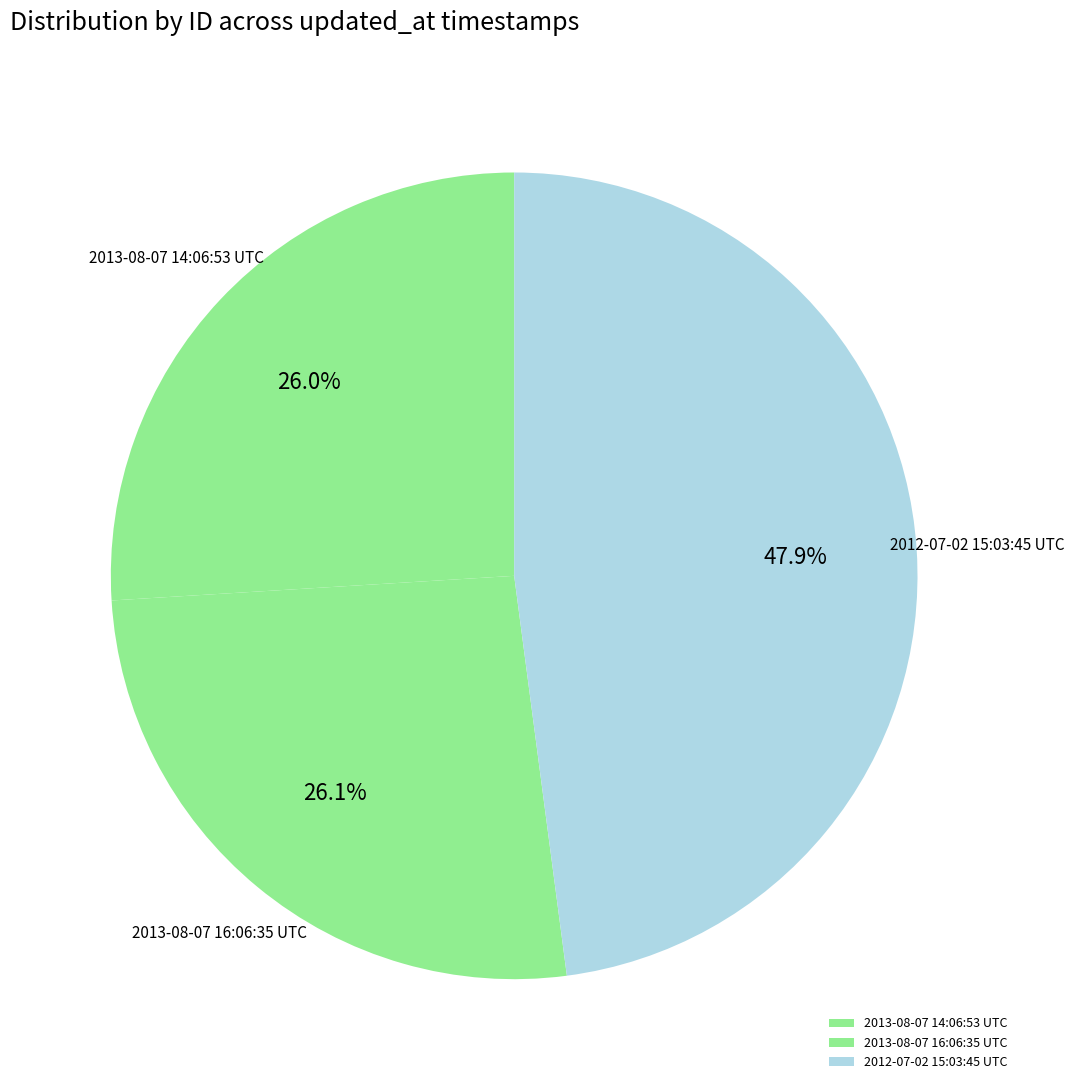

How many slices are in this pie chart?

3